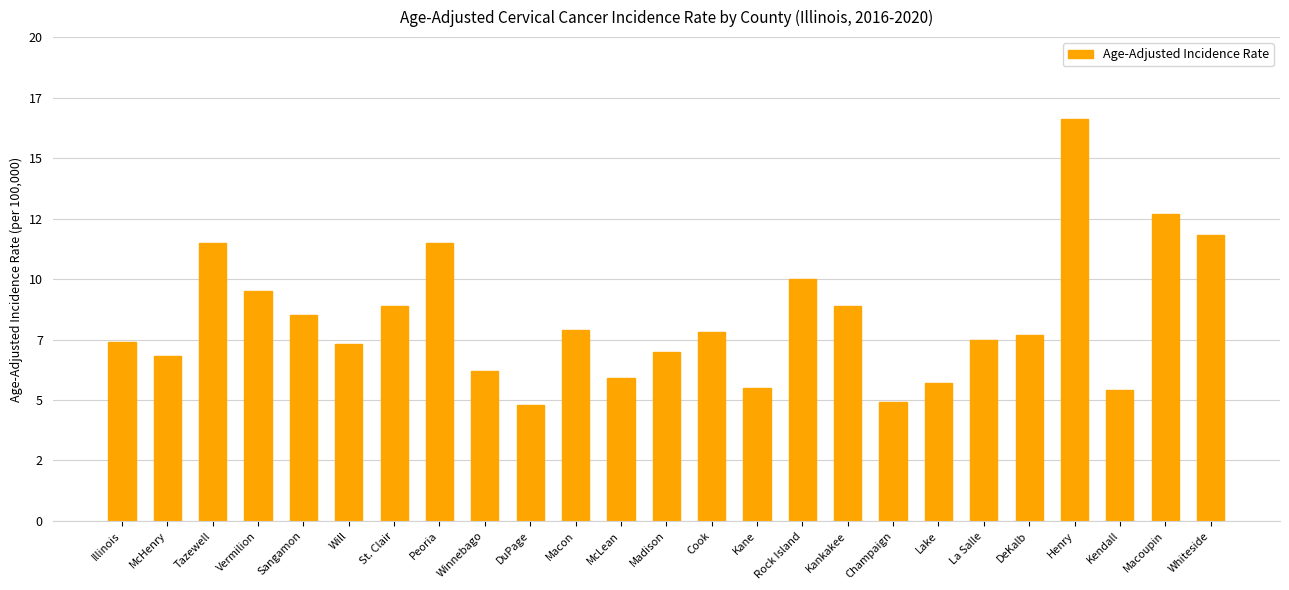

Which category has the highest value across all series?

Henry